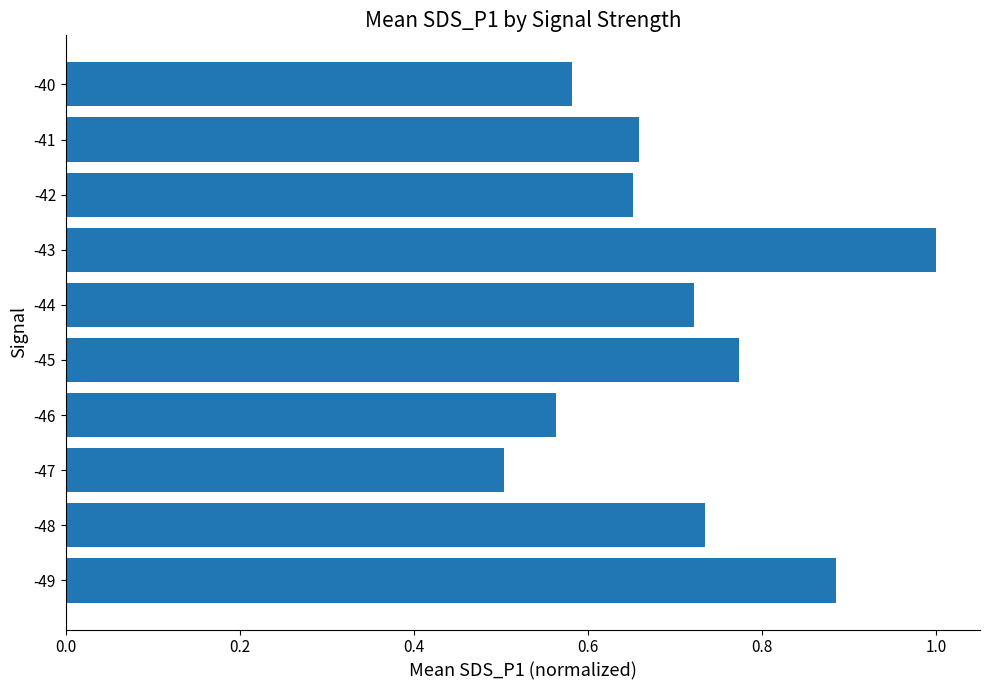

True or false: the data shows 0.9 at -42.

False